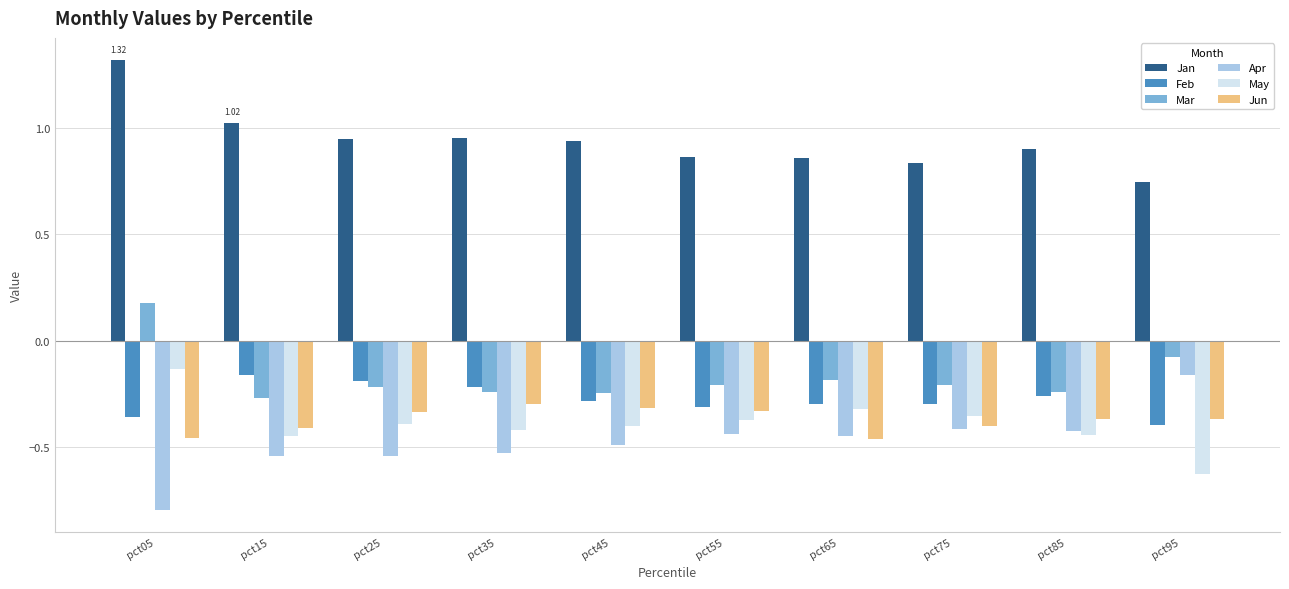

How many categories are shown in the chart?

10